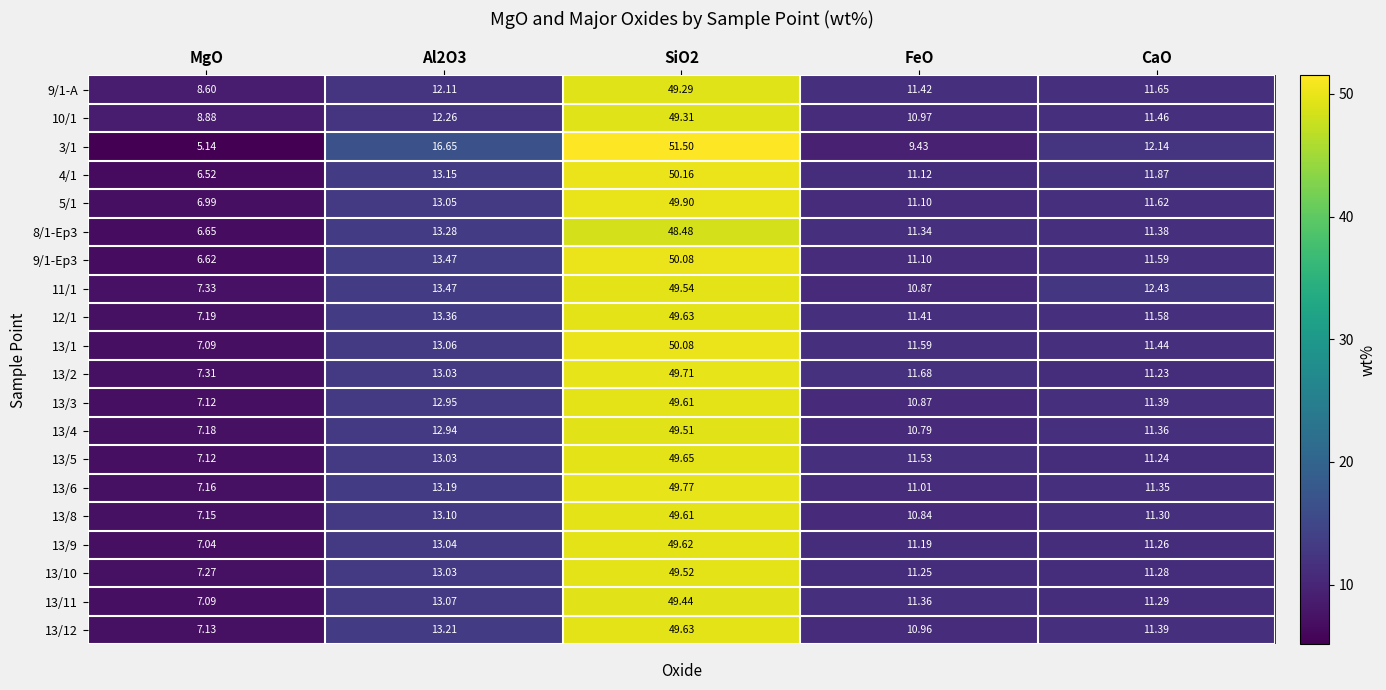

Which series has the largest range (max minus min)?

3/1